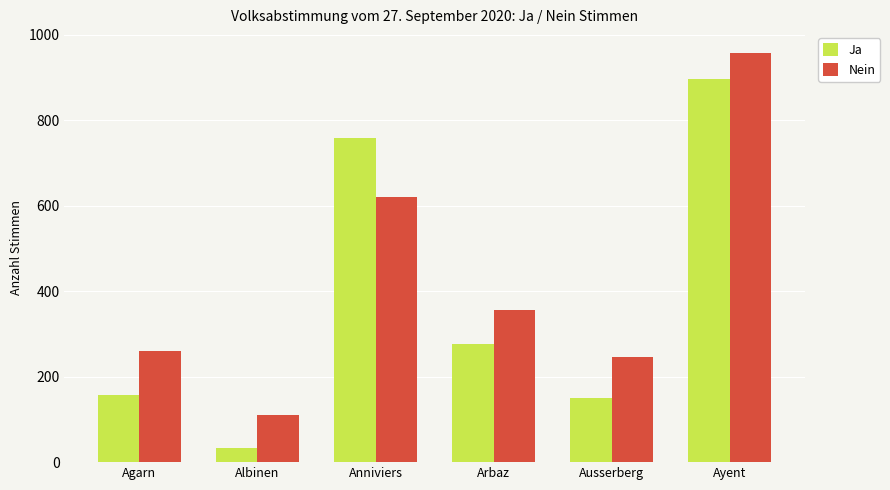

At which category is the sum across all series the highest?

Ayent